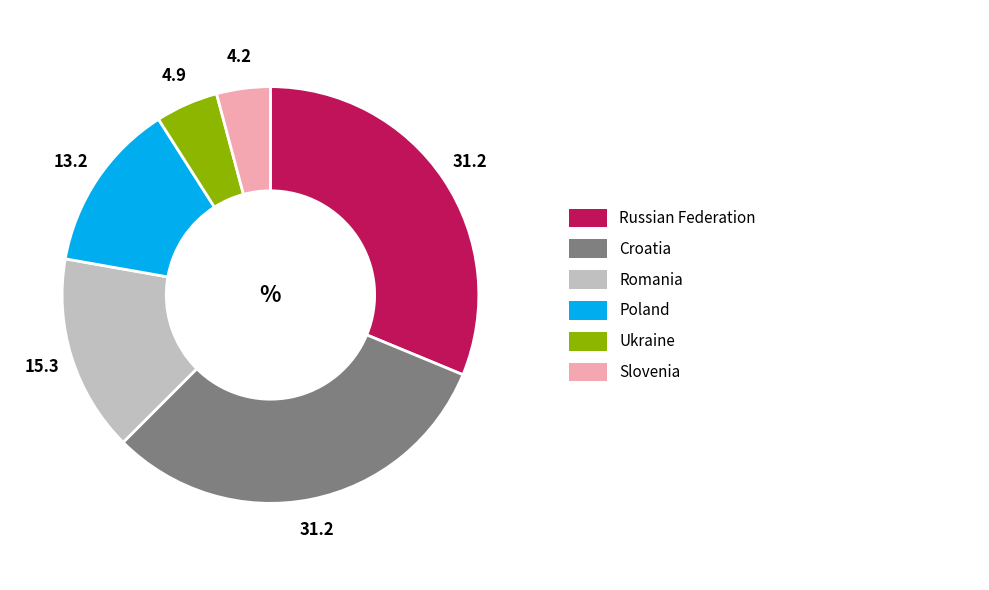

Is there a majority slice in this chart?

No